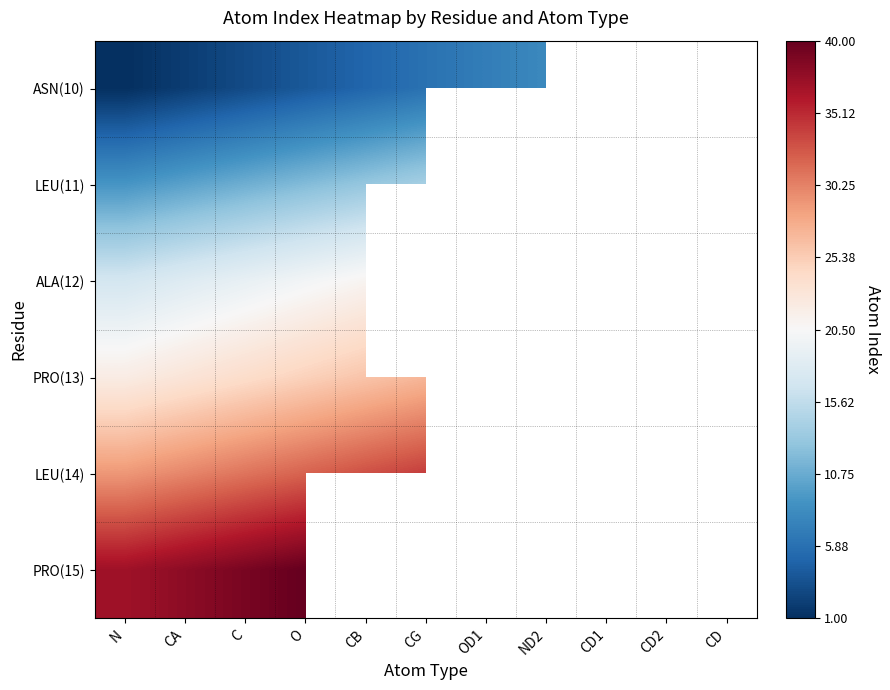

Which category has the lowest value in the LEU(11) series?

N